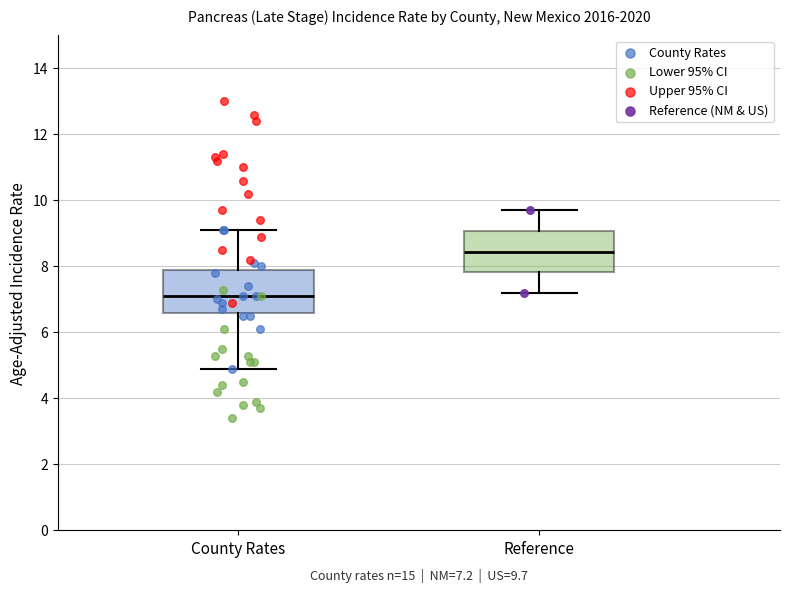

Which box has the highest median line?

Reference